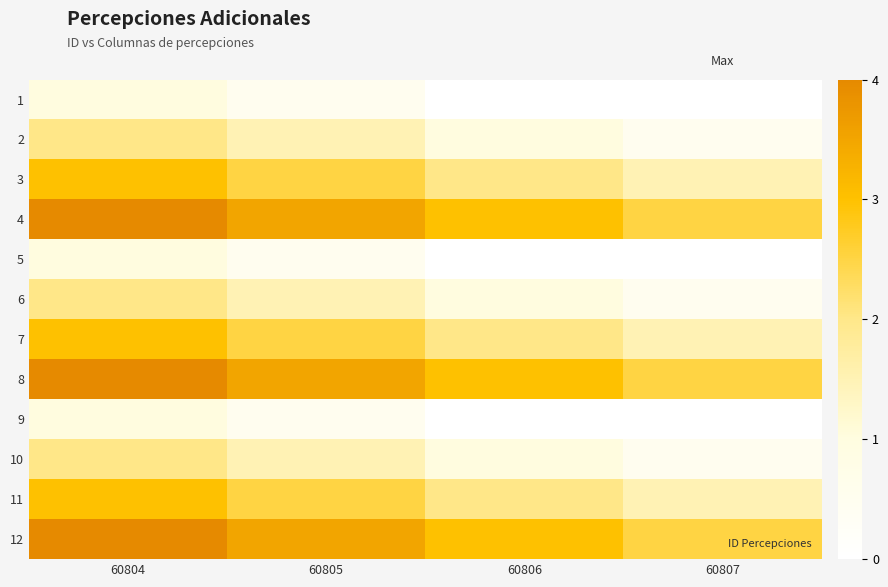

Which has a higher value, 60804 or 60806?

60804